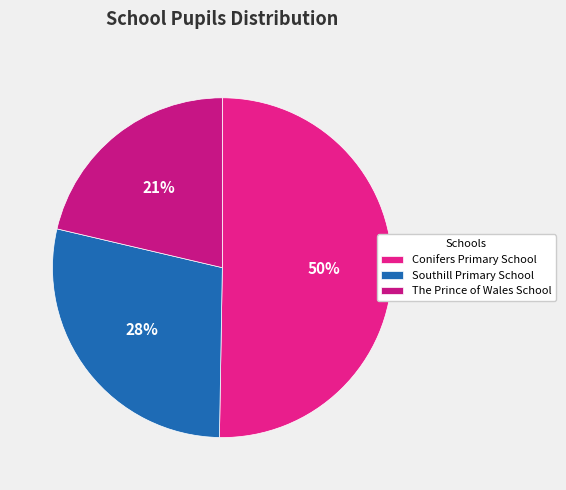

True or false: The Prince of Wales School accounts for 21% of the total.

True